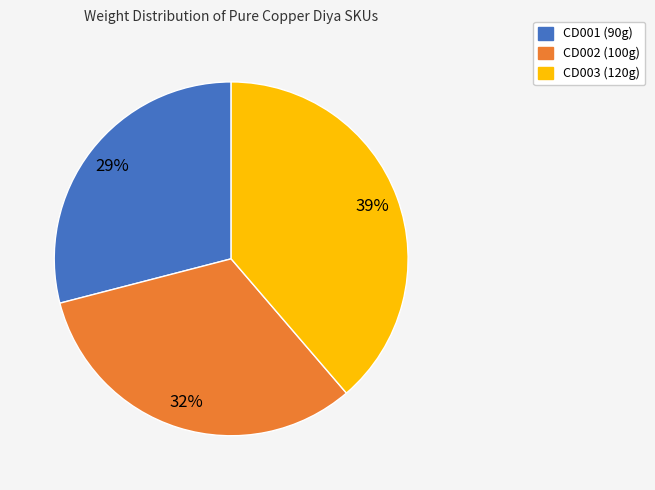

What is the ratio of the value at CD003 to the value at CD001?

1.3